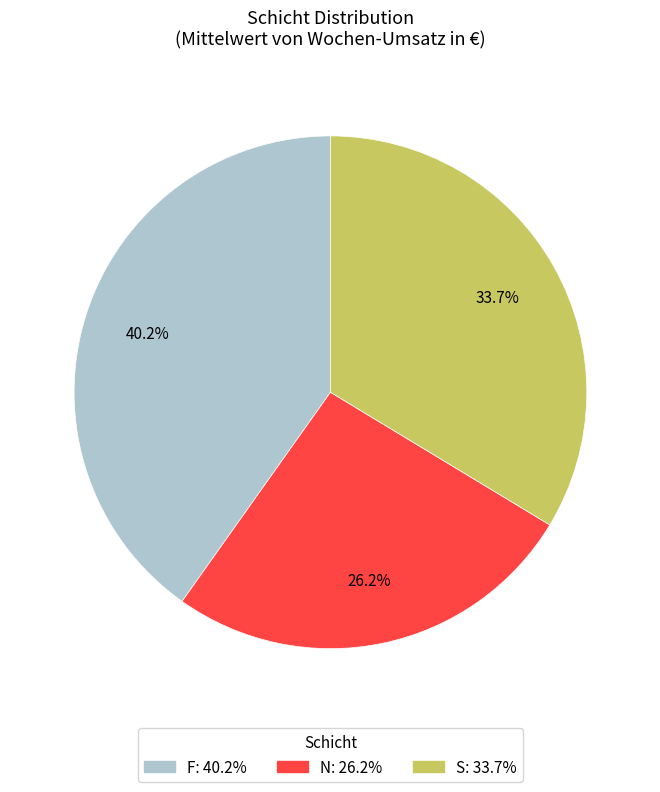

To the nearest percent, what is the average slice percentage?

33%